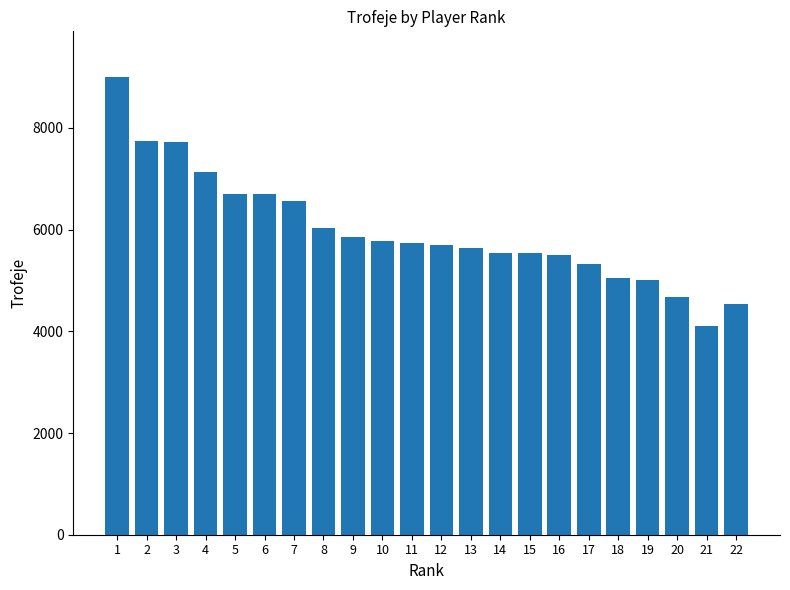

Are the bars grouped side by side (vs. stacked)?

No